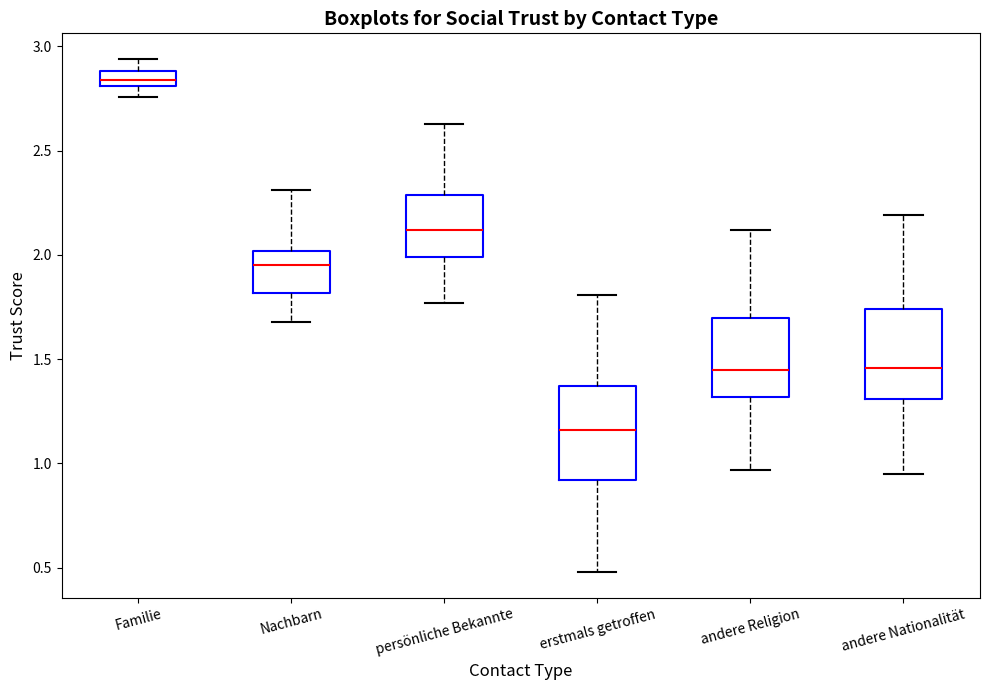

Where does the lower whisker of the box for andere Religion end on the y-axis? The values are not printed on the chart, so give them approximately, as read against the axis.

0.95